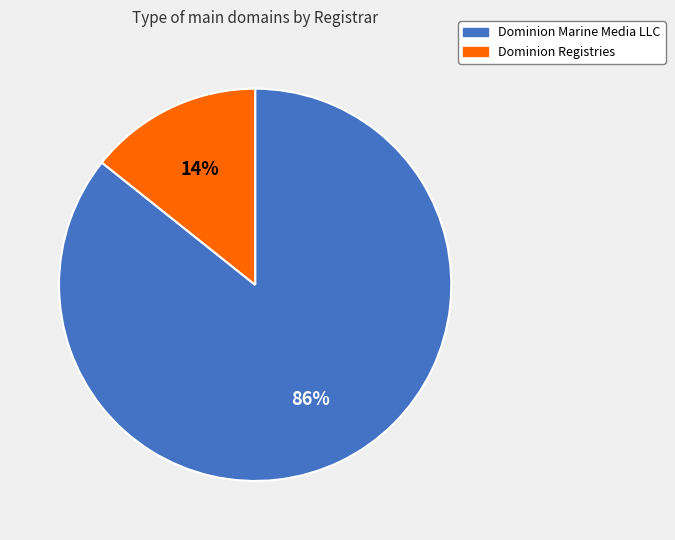

Between Dominion Marine Media LLC and Dominion Registries, which is larger?

Dominion Marine Media LLC